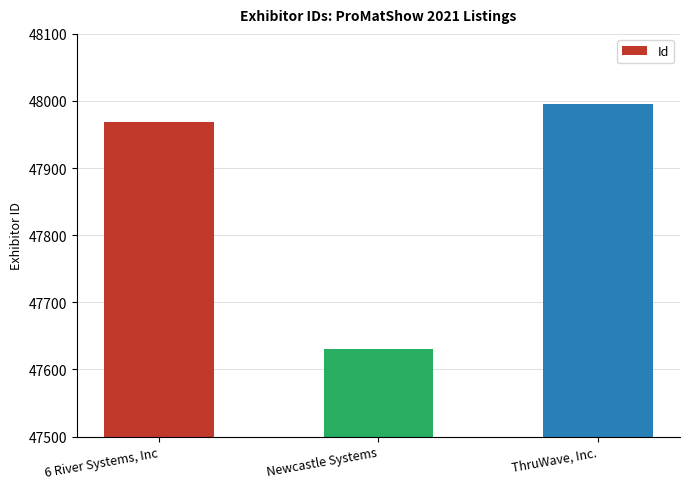

Reading right to left, list all the values displayed in this chart.

ThruWave, Inc.=47995	Newcastle Systems=47630	6 River Systems, Inc=47968